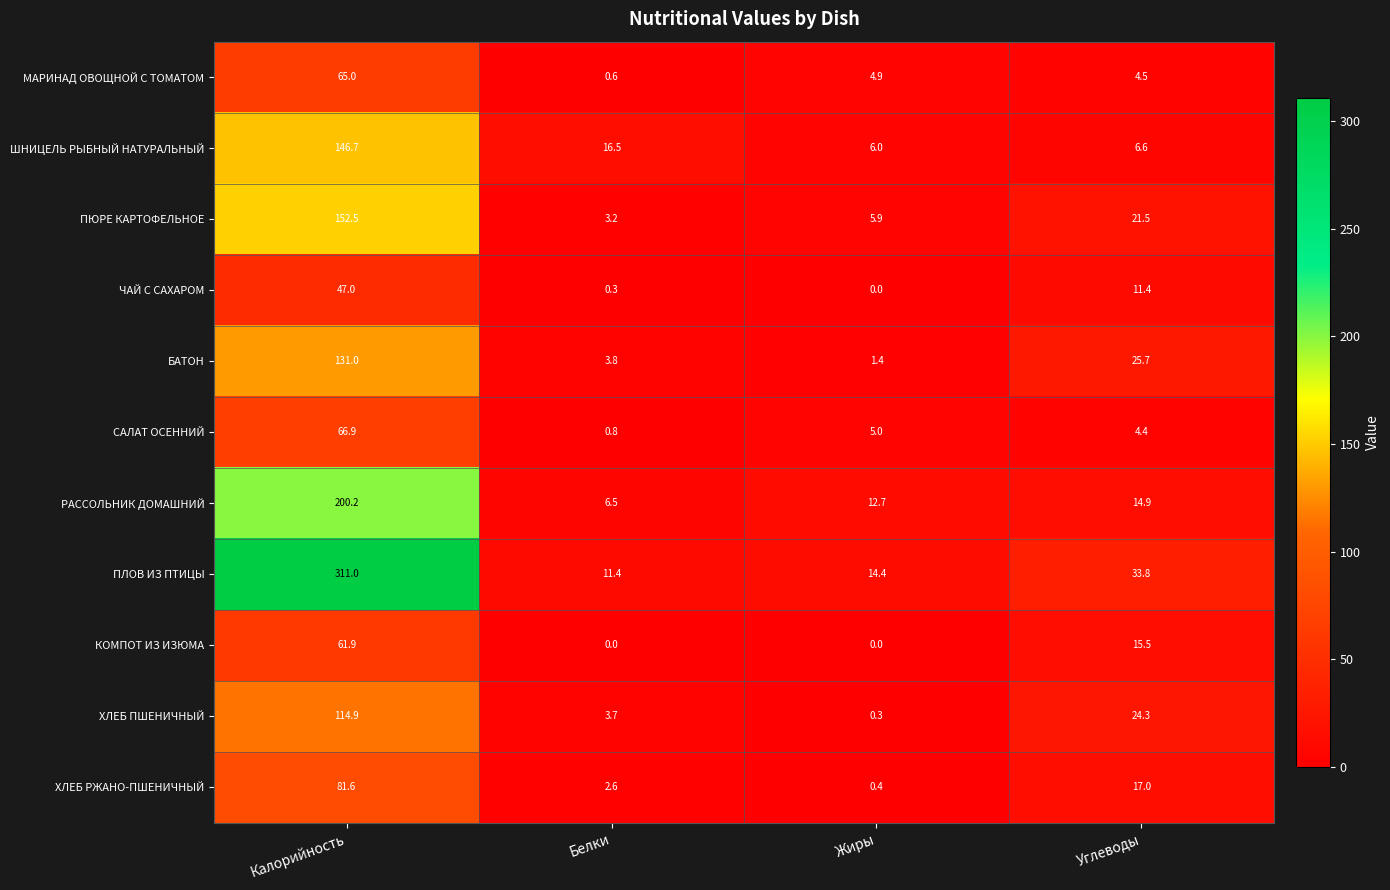

At which category is the sum across all series the highest?

Калорийность